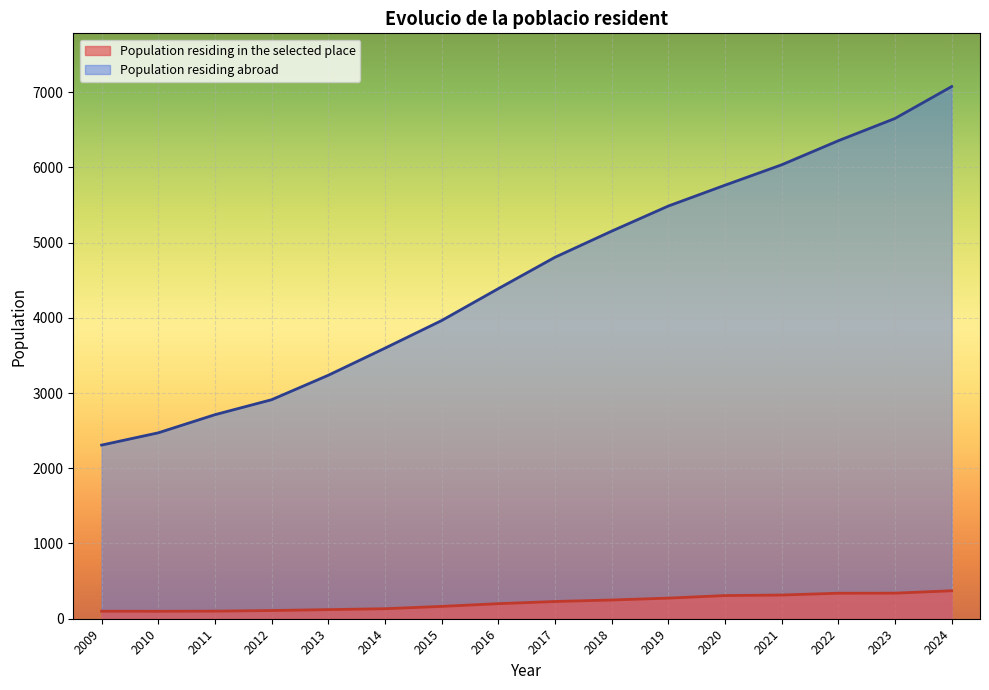

List the series in order of their overall mean, lowest first.

Population residing in the selected place, Population residing abroad